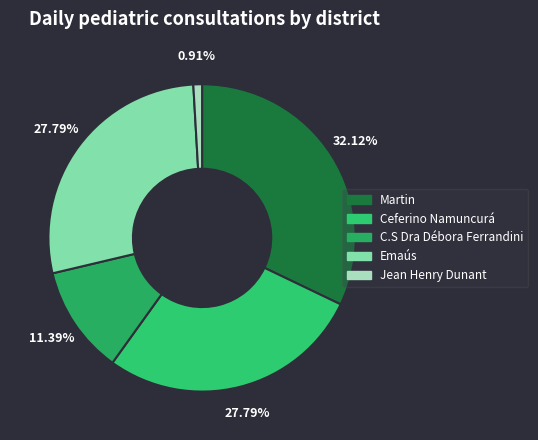

Which category has the smallest portion of the pie?

Jean Henry Dunant